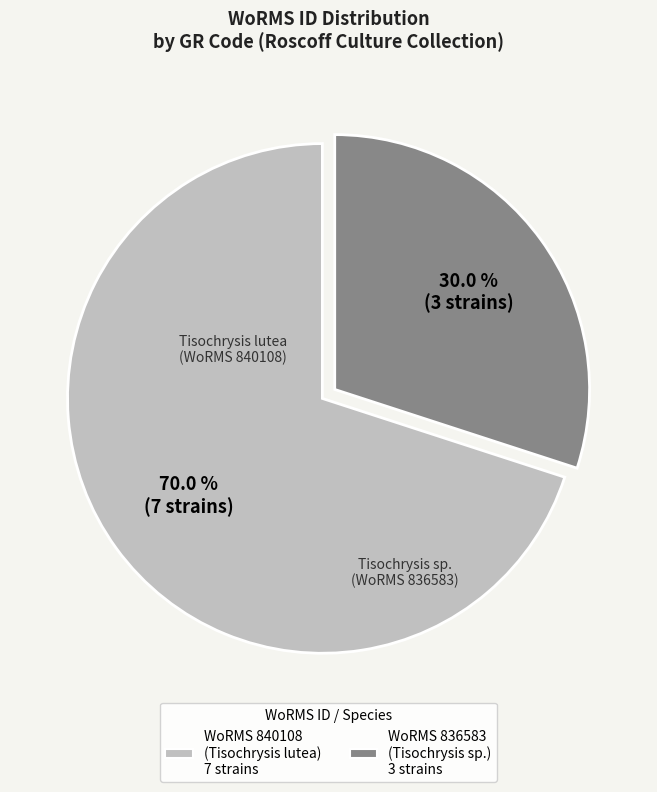

Does any single category account for the majority?

Yes